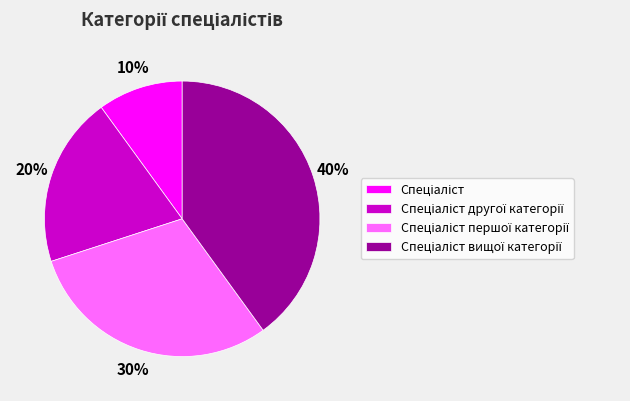

Is there any slice that represents more than half of the pie?

No